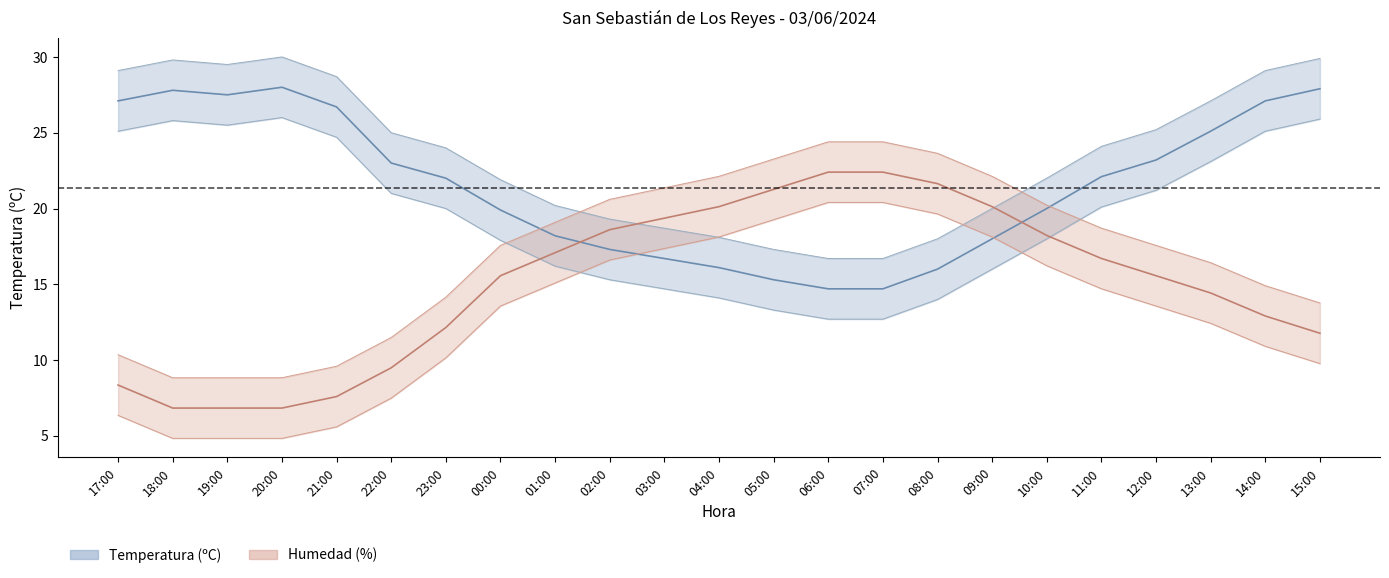

What is the total value across all series at 20:00?

34.8